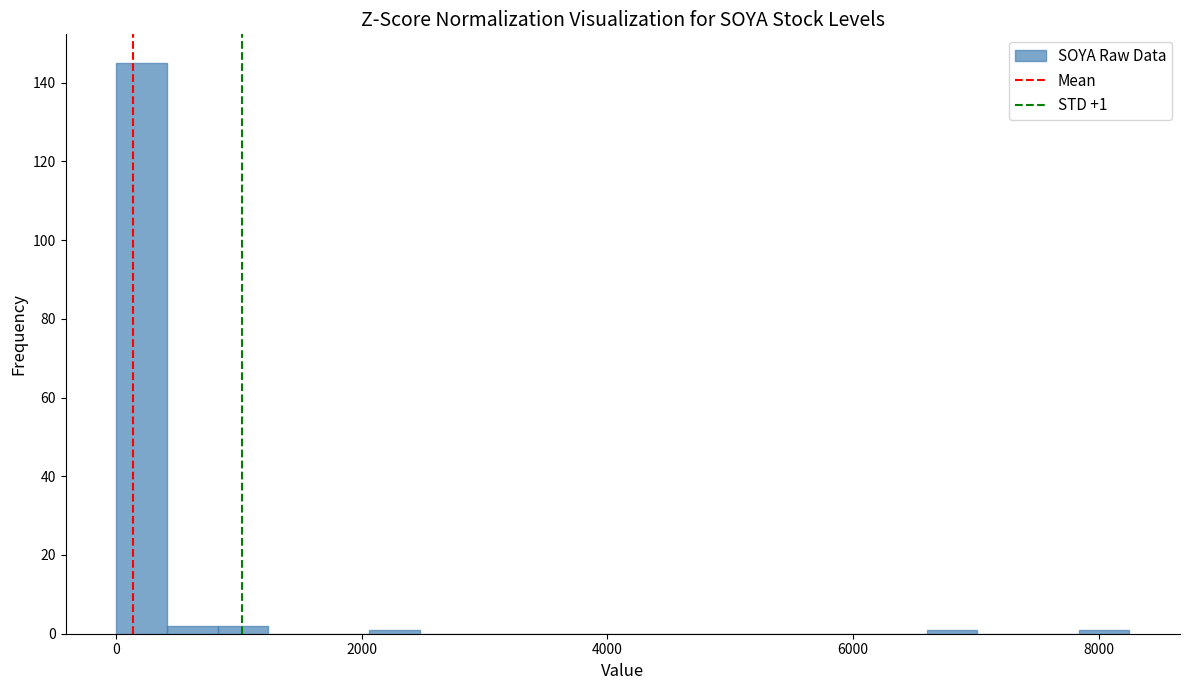

Around what value on the x-axis is the tallest bar? Give the approximate position of its centre, as read against the axis.

200